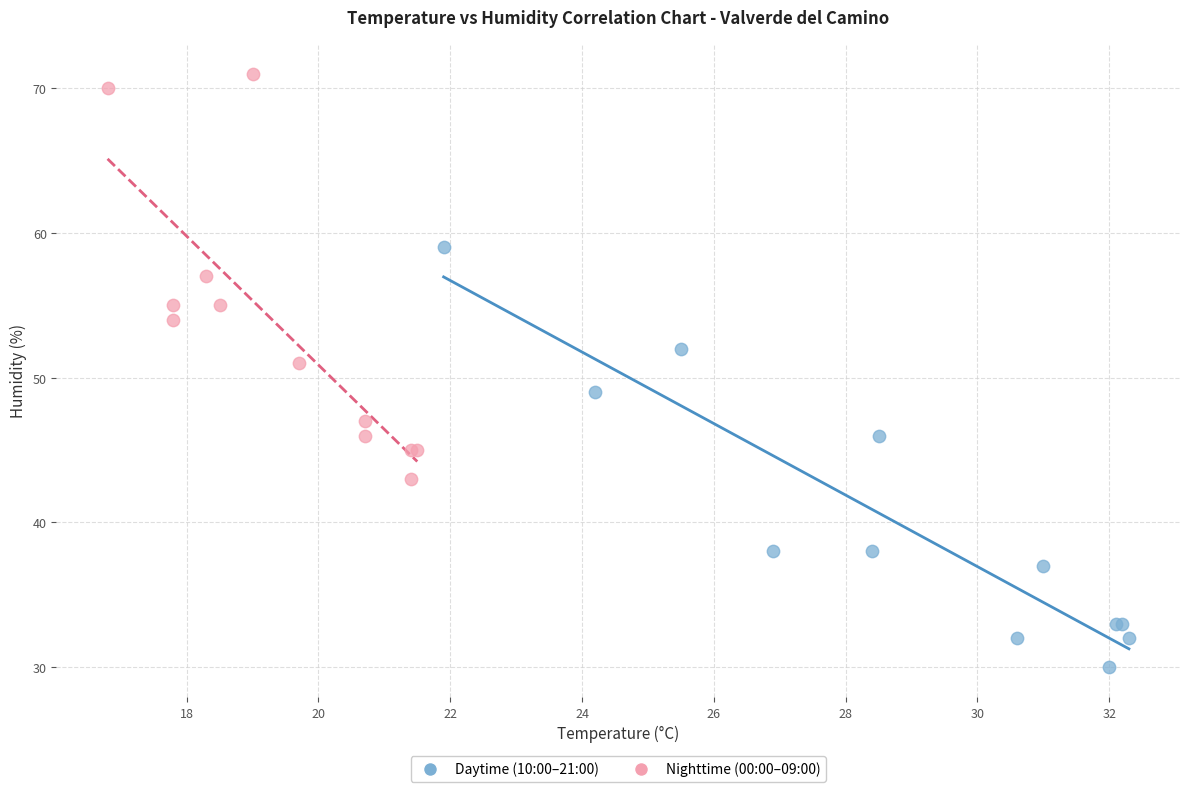

Which series reaches the maximum Y coordinate?

Nighttime (00:00–09:00)